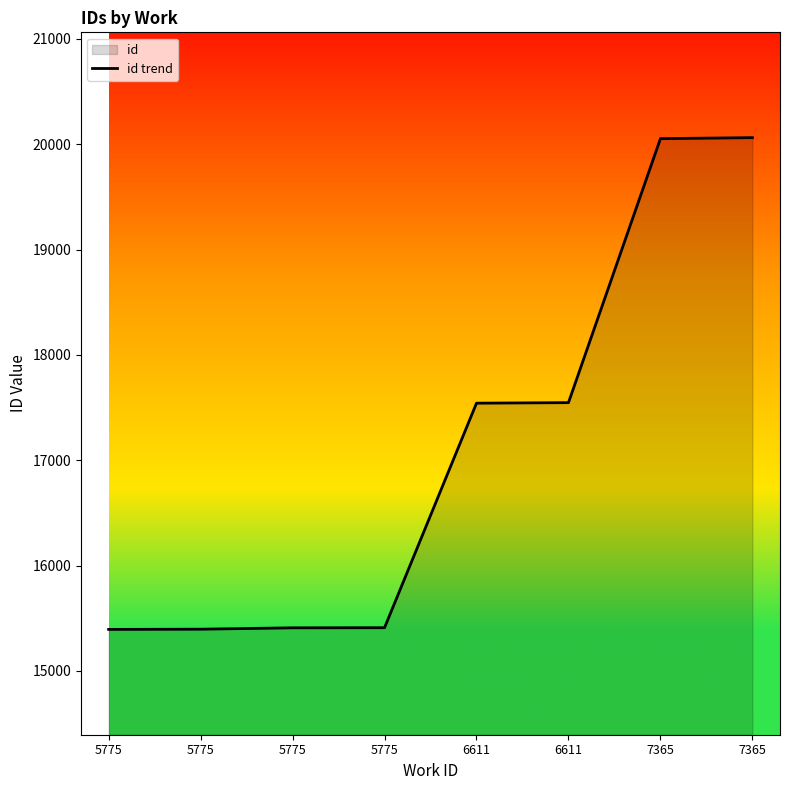

Rank the categories by value from lowest to highest.

5775, 5775, 5775, 5775, 6611, 6611, 7365, 7365